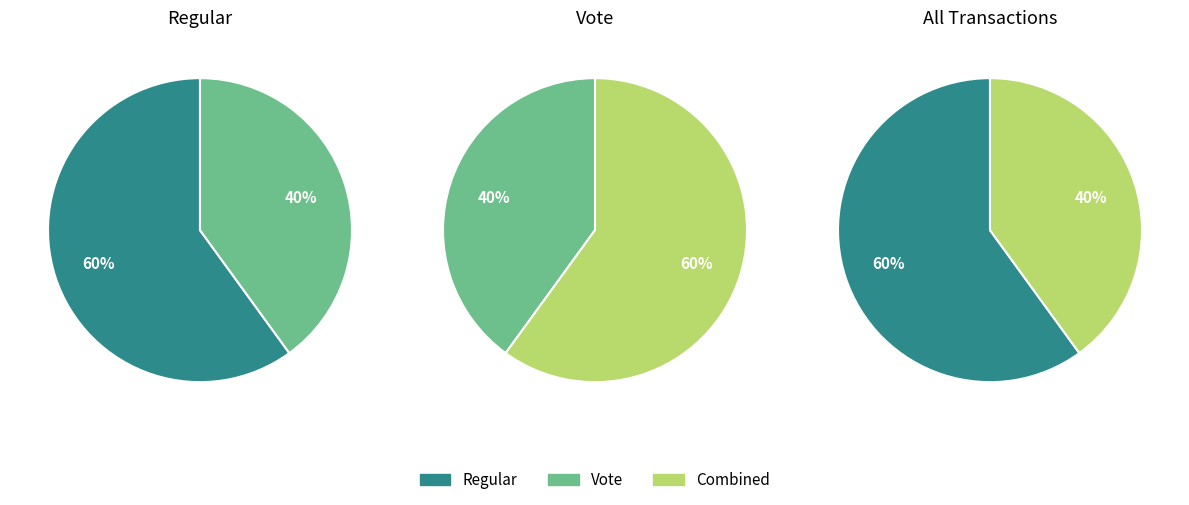

Is there any slice that represents more than half of the pie?

Yes